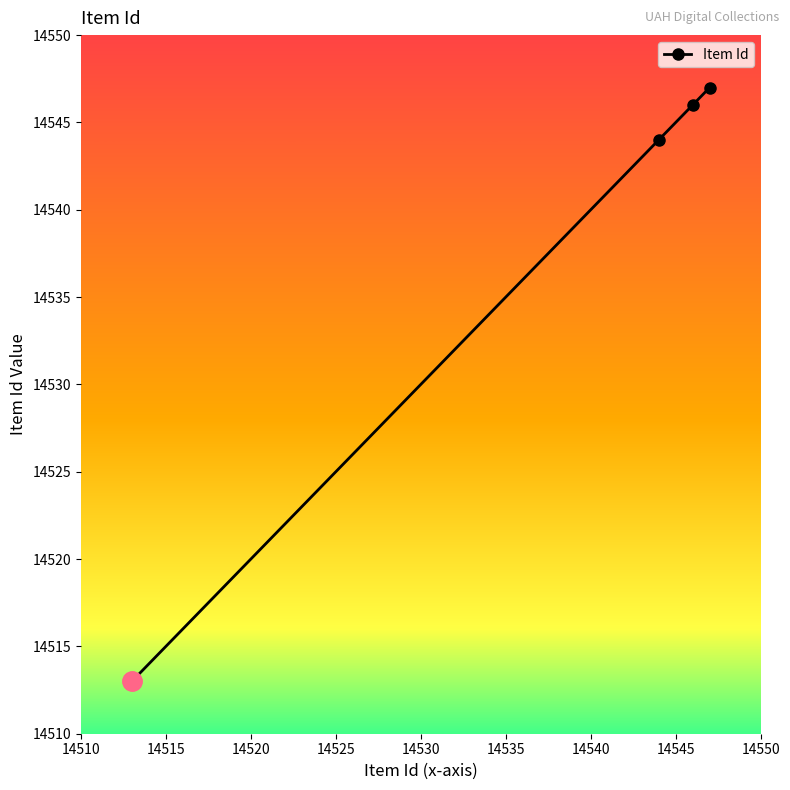

What is the sum of all values?

58150